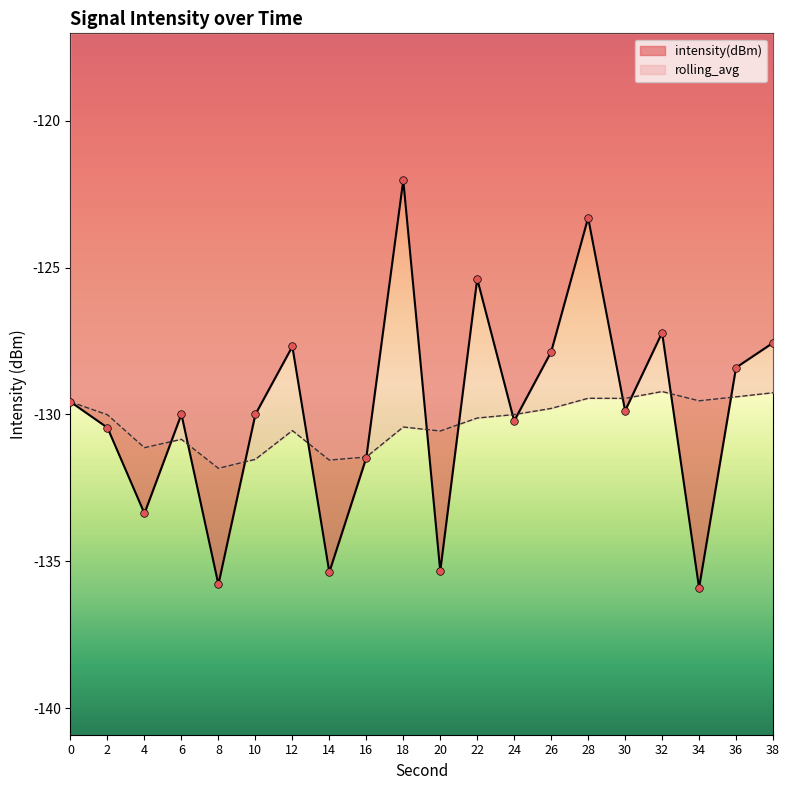

At how many categories does at least one series exceed -131?

16